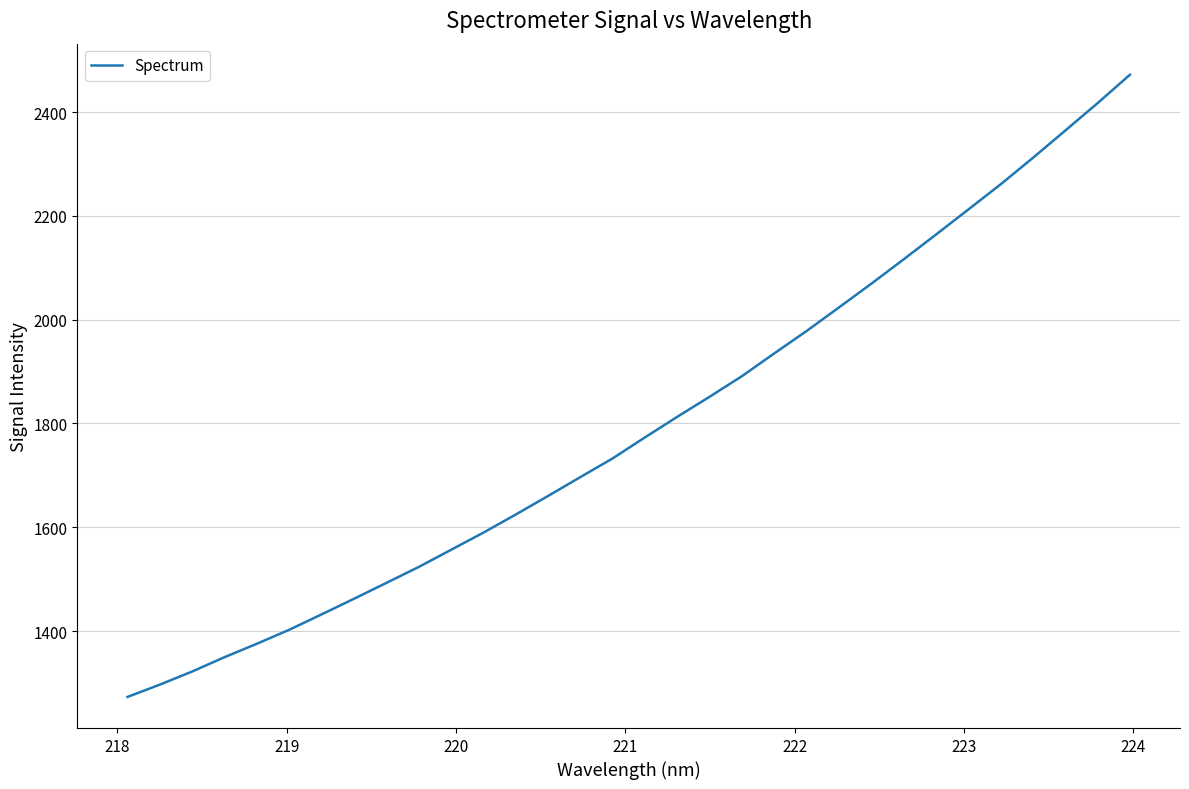

What is the minimum value shown in the chart?

1272.9